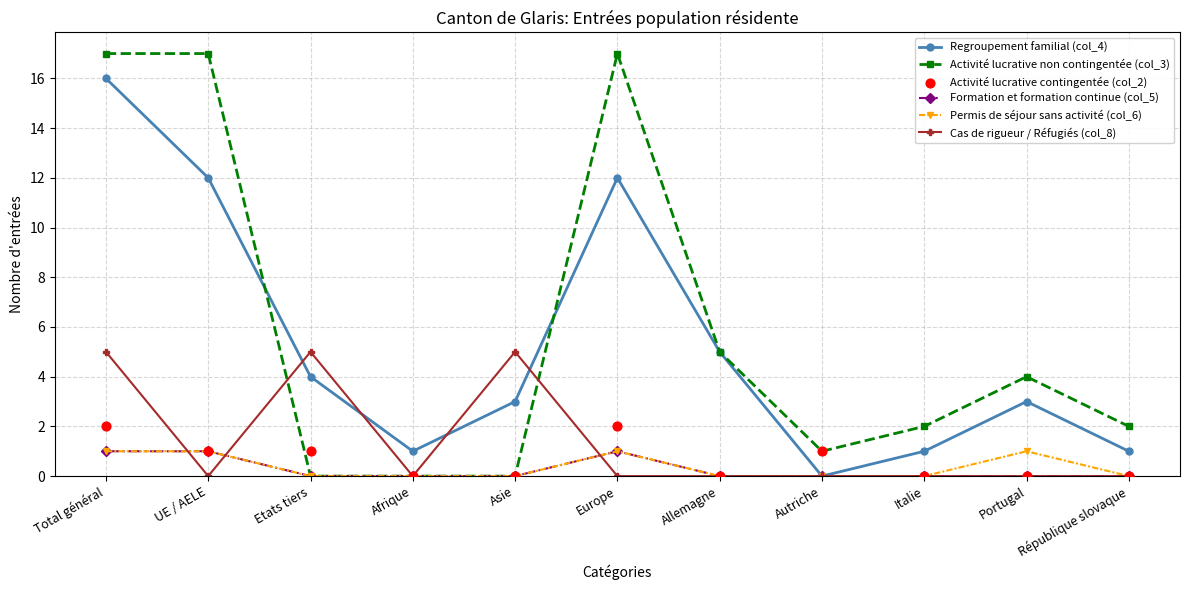

Which series has the largest total across all categories?

Activité lucrative non contingentée (col_3)